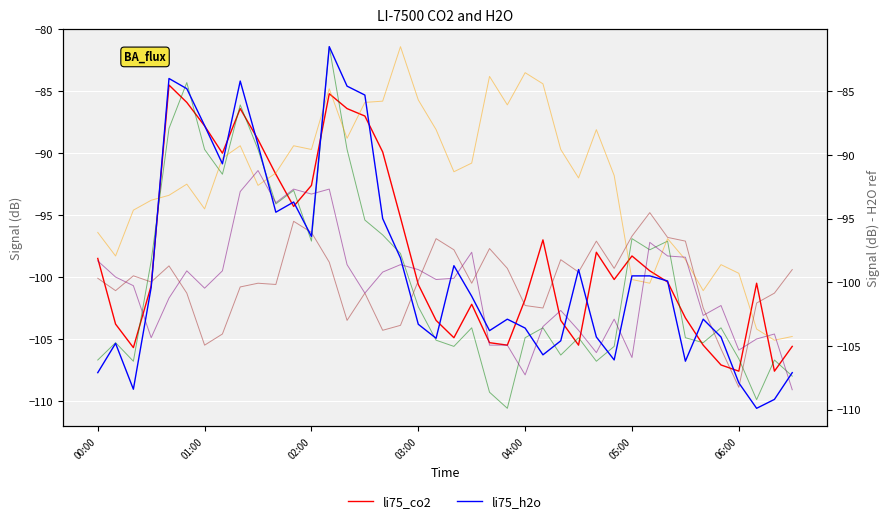

How many distinct data groups are displayed?

6